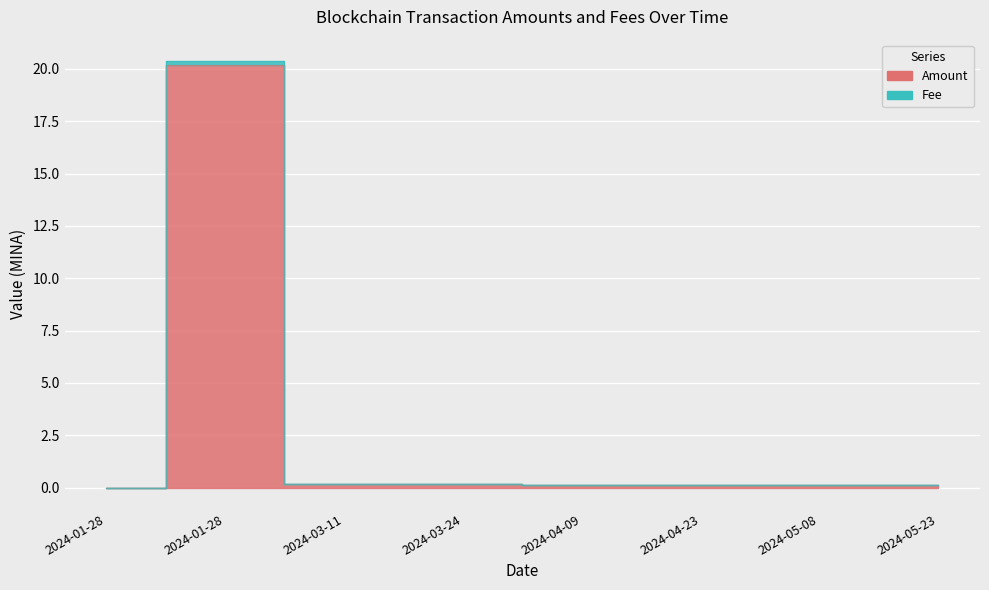

True or false: Fee and Amount cross at least once.

False